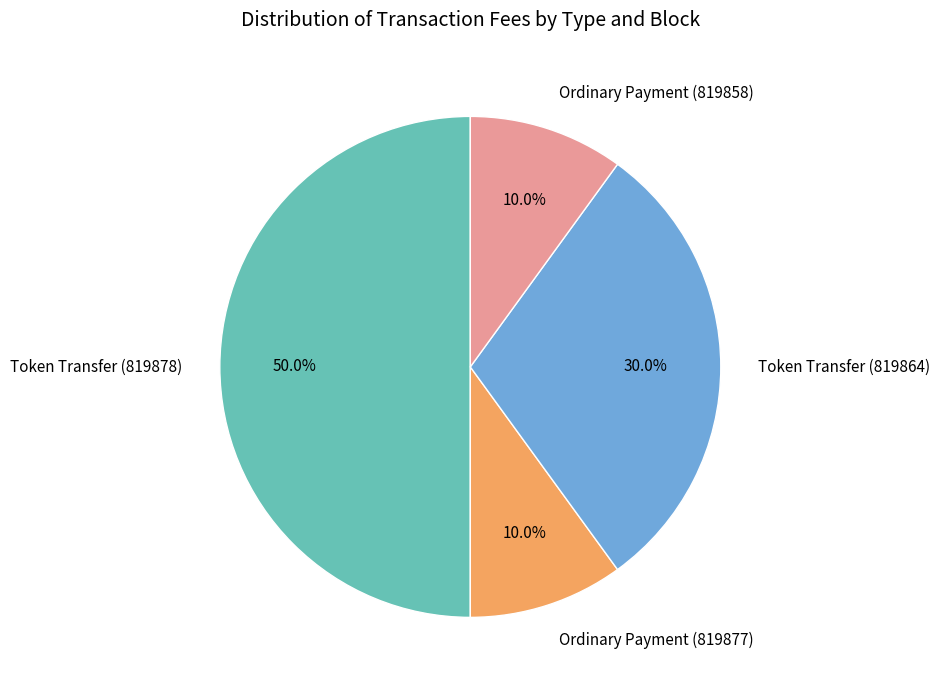

How many segments does this pie chart have?

4